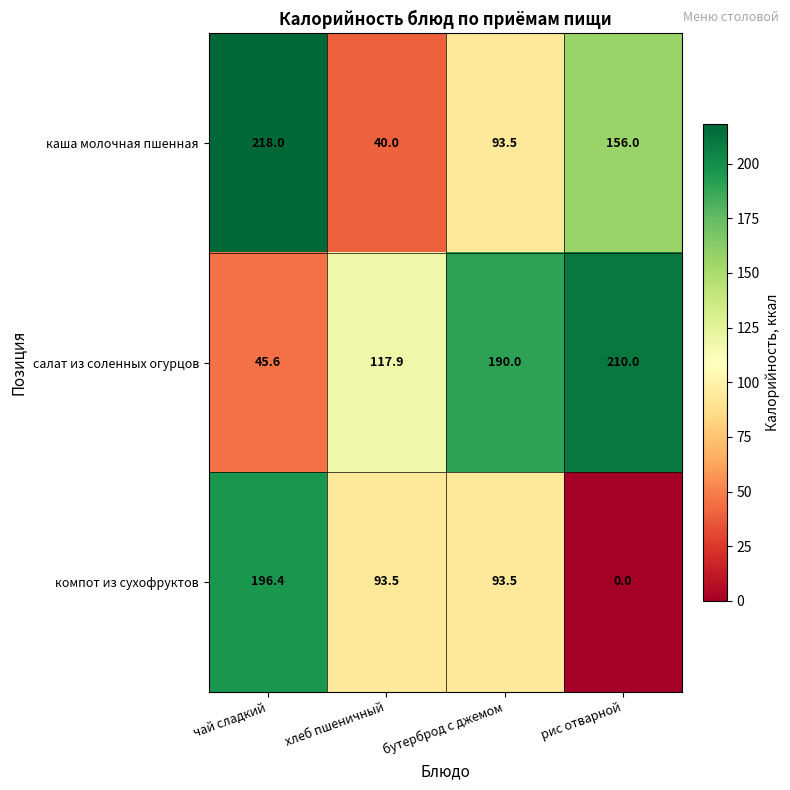

What is the average value of the каша молочная пшенная series?

126.9